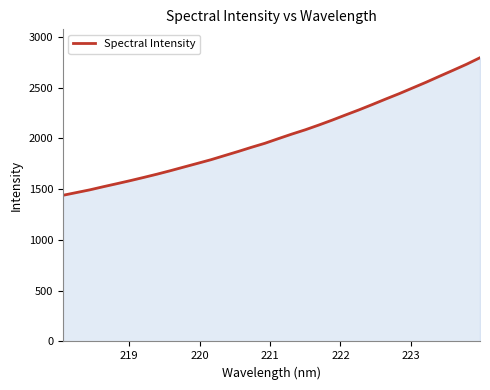

Does the chart have visible grid lines?

No